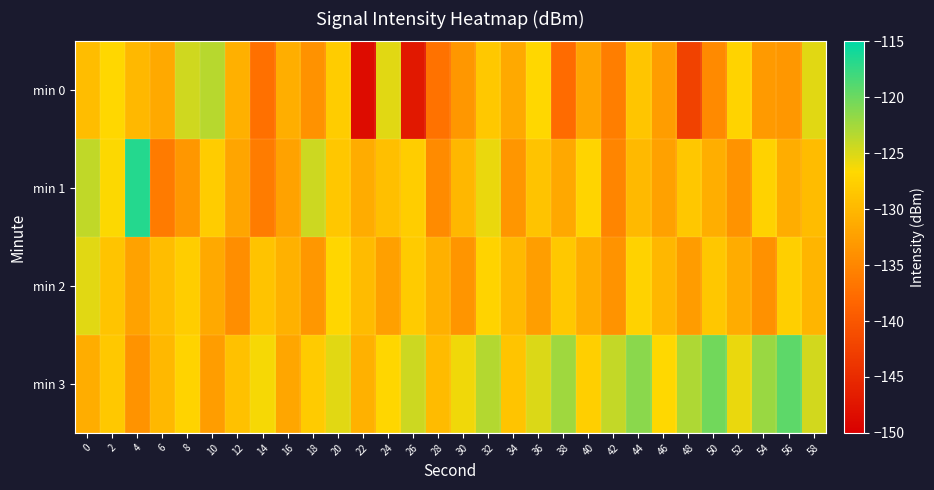

Rank the series by their maximum value, from lowest to highest.

min 2, min 0, min 3, min 1